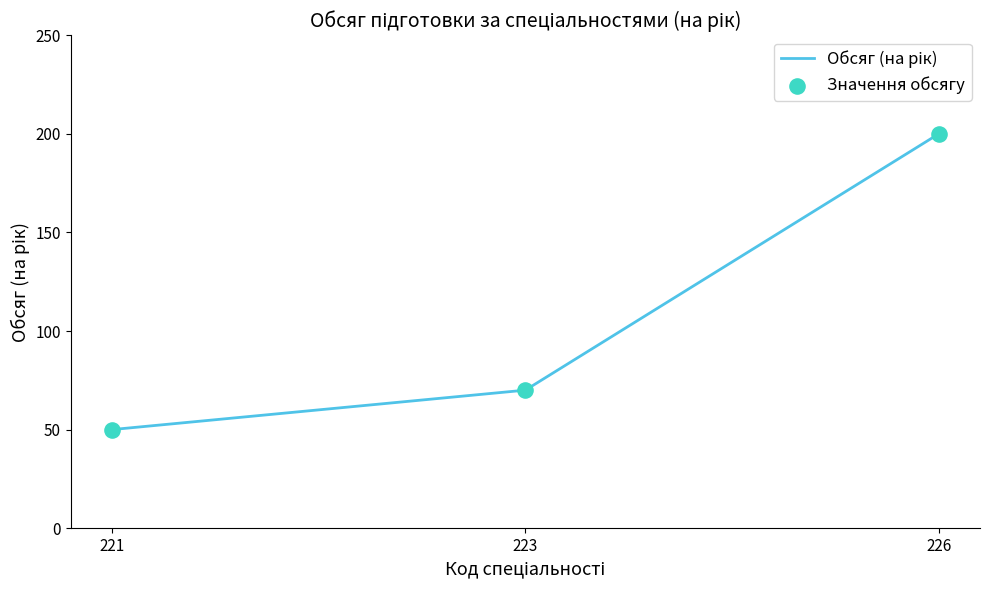

True or false: the data shows 14 at 221.

False